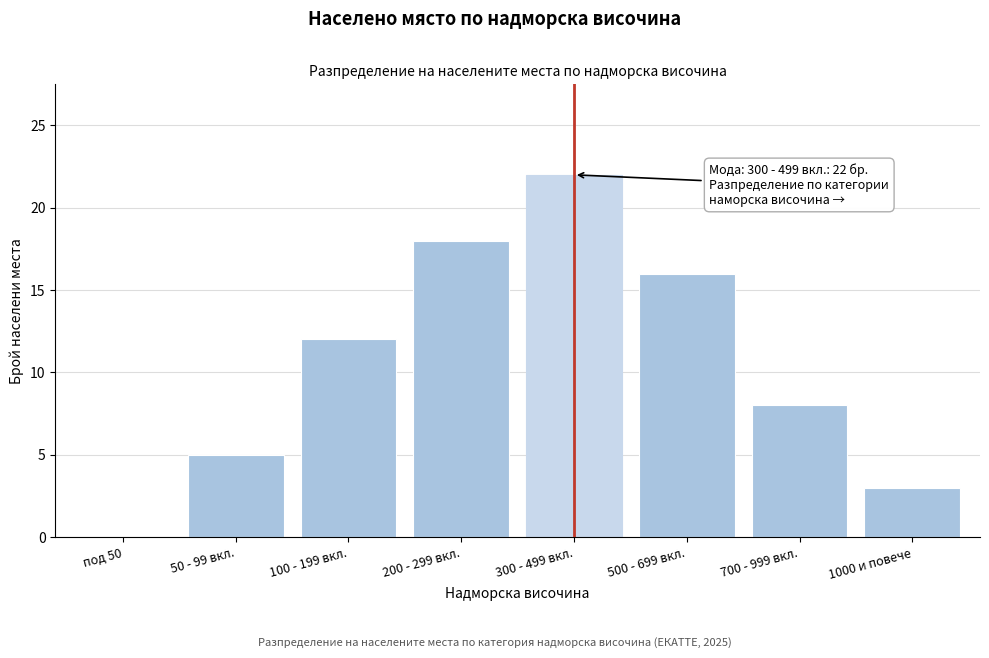

Reading left to right, what are all the values shown in this chart?

под 50=0	50 - 99 вкл.=5	100 - 199 вкл.=12	200 - 299 вкл.=18	300 - 499 вкл.=22	500 - 699 вкл.=16	700 - 999 вкл.=8	1000 и повече=3